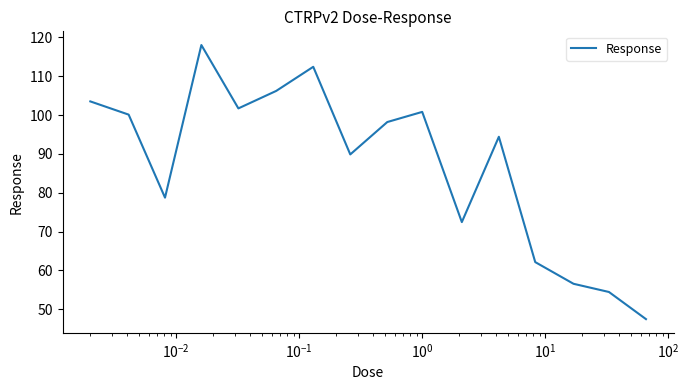

What is the difference between the maximum and minimum values?

70.5